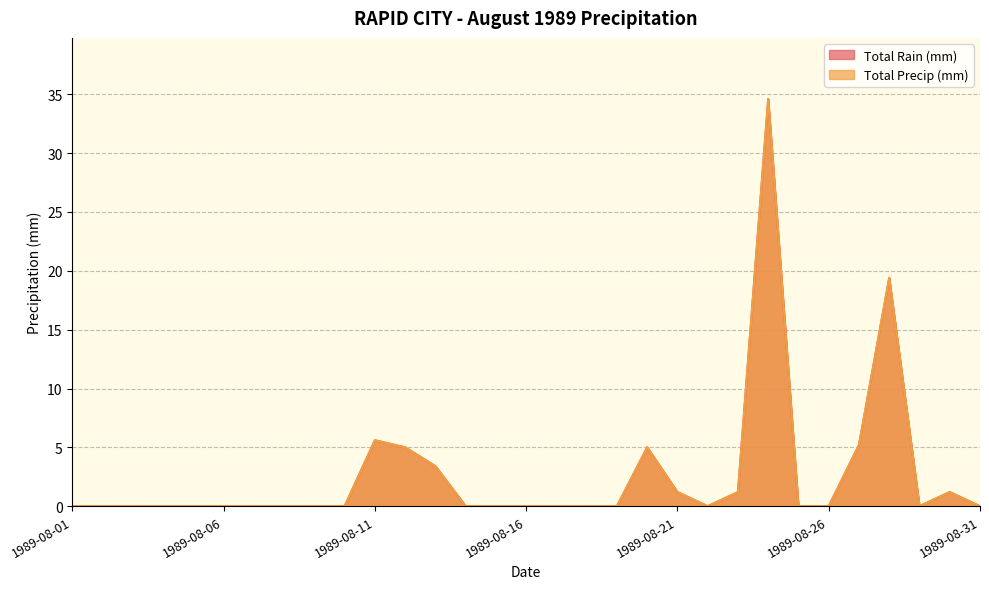

Reading left to right, what are all the values shown in this chart?

Total Rain (mm): 1989-08-01=0.0	1989-08-02=0.0	1989-08-03=0.0	1989-08-04=0.0	1989-08-05=0.0	1989-08-06=0.0	1989-08-07=0.0	1989-08-08=0.0	1989-08-09=0.0	1989-08-10=0.0	1989-08-11=5.6	1989-08-12=5.0	1989-08-13=3.4	1989-08-14=0.0	1989-08-15=0.0	1989-08-16=0.0	1989-08-17=0.0	1989-08-18=0.0	1989-08-19=0.0	1989-08-20=5.0	1989-08-21=1.2	1989-08-22=0.0	1989-08-23=1.2	1989-08-24=34.6	1989-08-25=0.0	1989-08-26=0.0	1989-08-27=5.2	1989-08-28=19.4	1989-08-29=0.0	1989-08-30=1.2	1989-08-31=0.0
Total Precip (mm): 1989-08-01=0.0	1989-08-02=0.0	1989-08-03=0.0	1989-08-04=0.0	1989-08-05=0.0	1989-08-06=0.0	1989-08-07=0.0	1989-08-08=0.0	1989-08-09=0.0	1989-08-10=0.0	1989-08-11=5.6	1989-08-12=5.0	1989-08-13=3.4	1989-08-14=0.0	1989-08-15=0.0	1989-08-16=0.0	1989-08-17=0.0	1989-08-18=0.0	1989-08-19=0.0	1989-08-20=5.0	1989-08-21=1.2	1989-08-22=0.0	1989-08-23=1.2	1989-08-24=34.6	1989-08-25=0.0	1989-08-26=0.0	1989-08-27=5.2	1989-08-28=19.4	1989-08-29=0.0	1989-08-30=1.2	1989-08-31=0.0